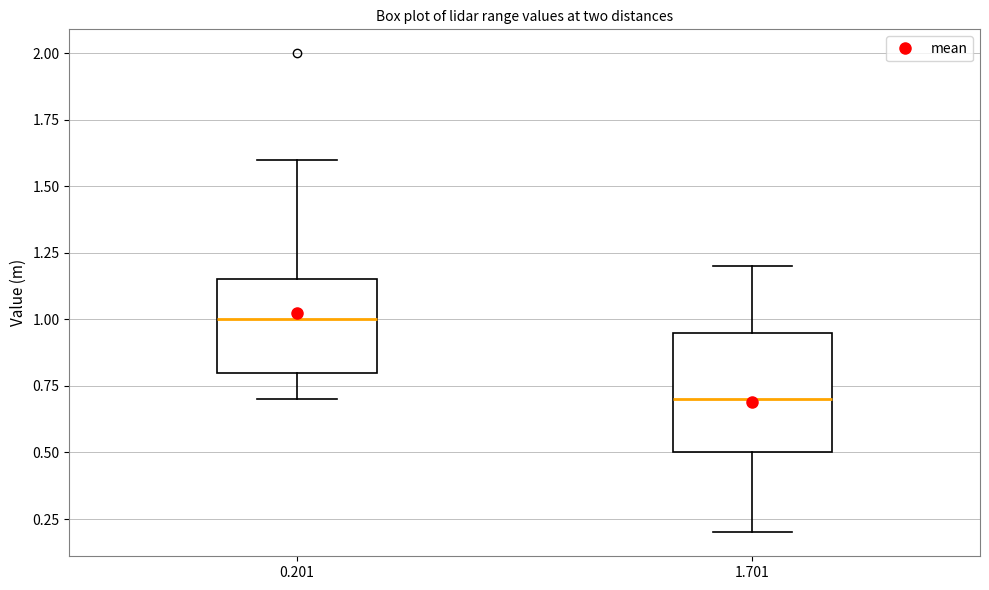

Where does the lower whisker of the box at x = 0.201 end on the y-axis? The values are not printed on the chart, so give them approximately, as read against the axis.

0.70